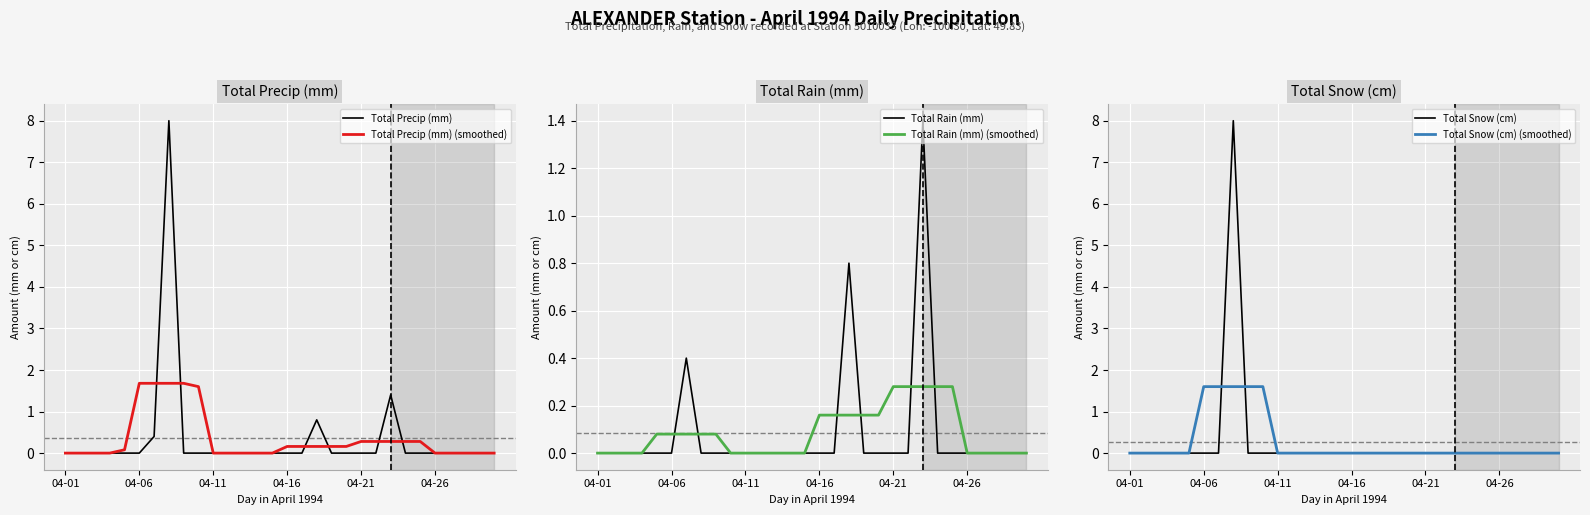

True or false: Total Precip (mm) (smoothed) has a value of 0.0 at 04-11.

True